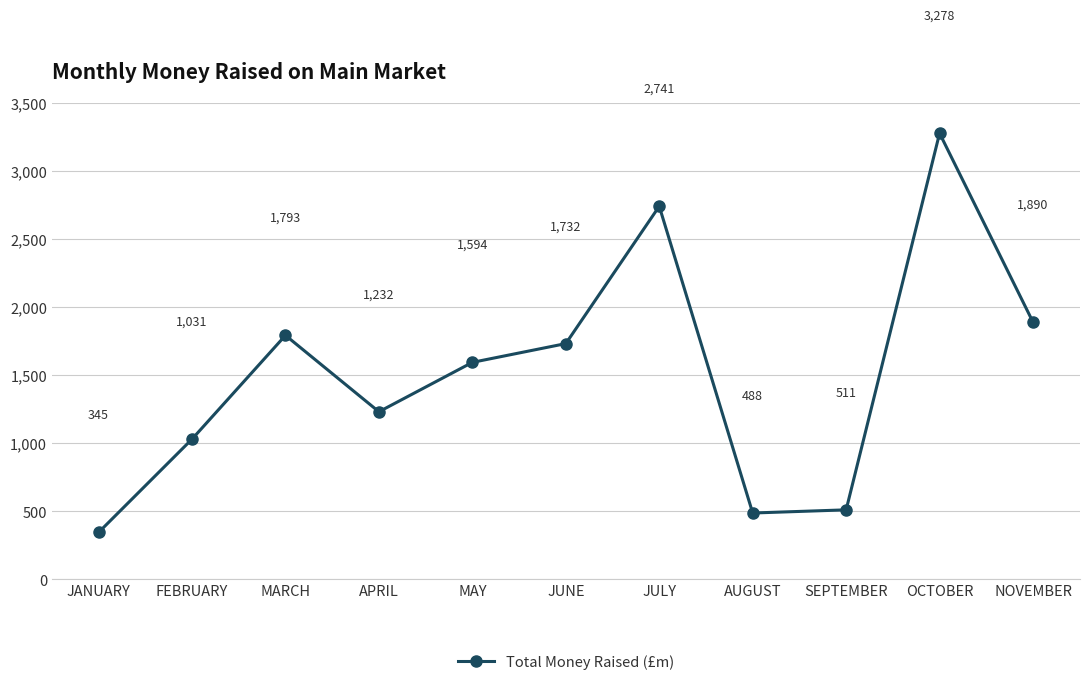

Count the number of data series in this chart.

1